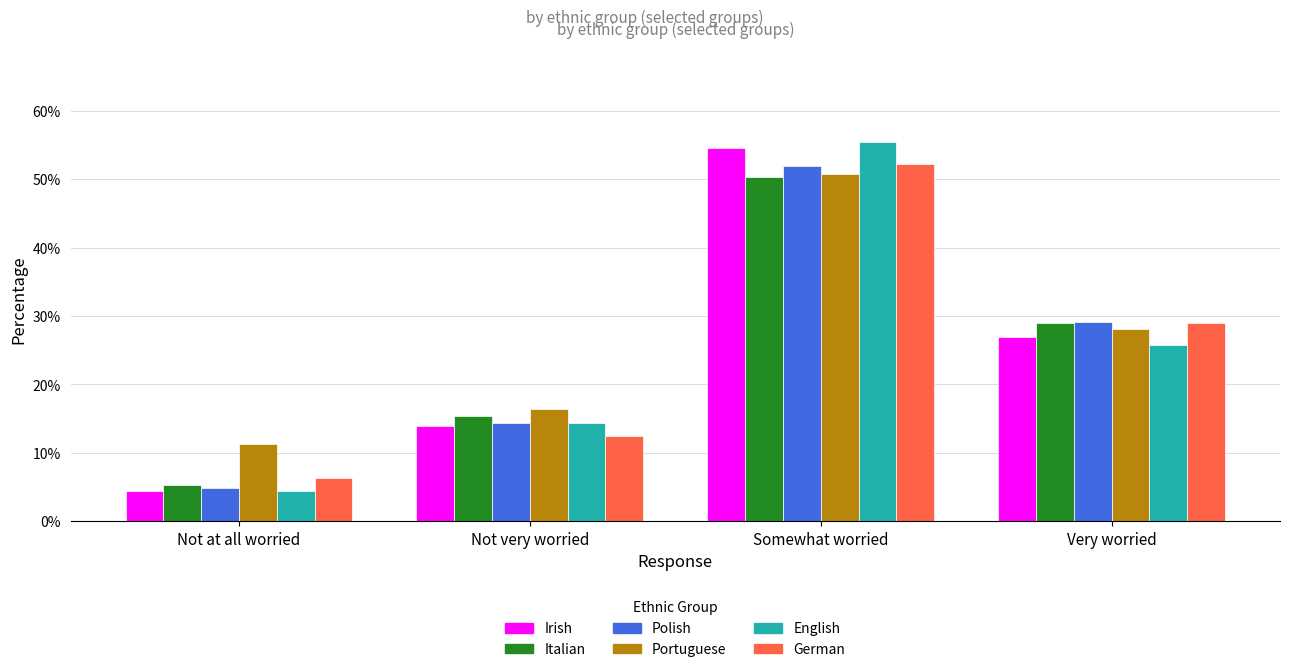

Is it true that Italian equals 0.1 at Not at all worried?

False